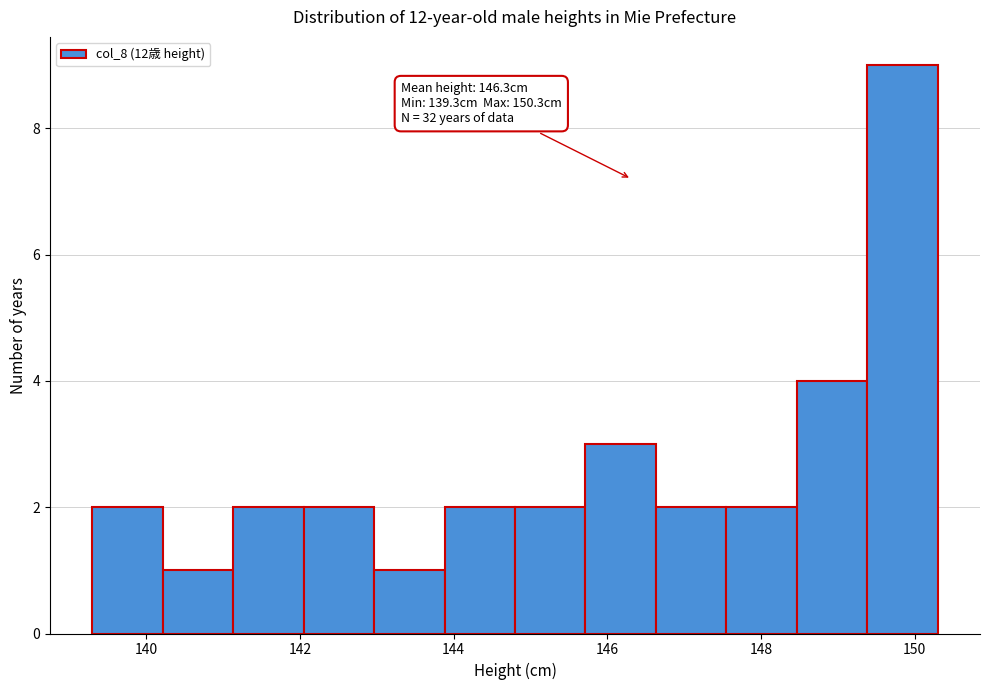

Over which range of the x-axis is the bar tallest?

149.4 to 150.4